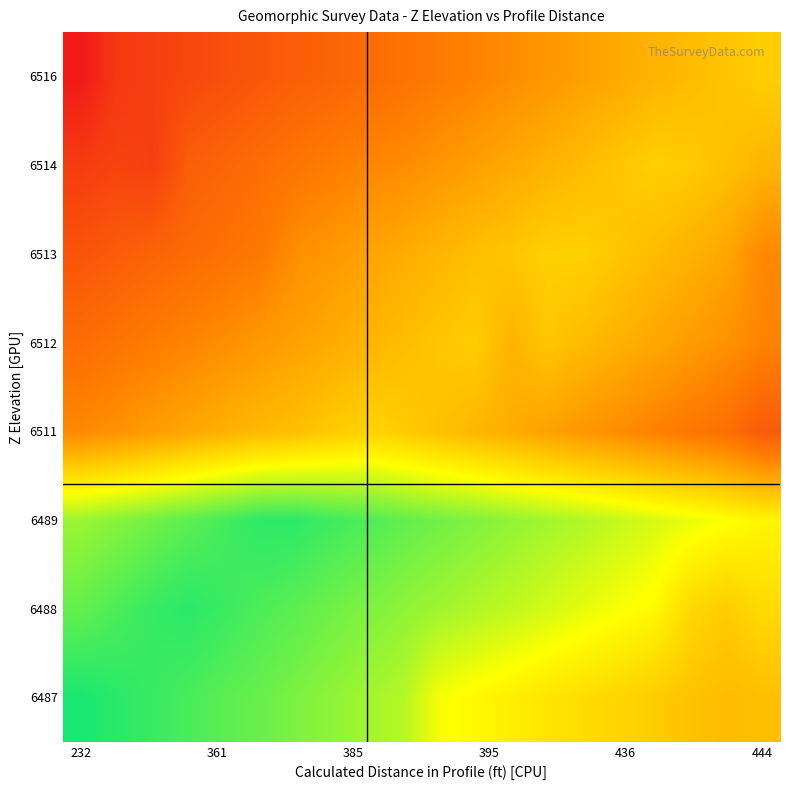

How many series are shown in this chart?

8